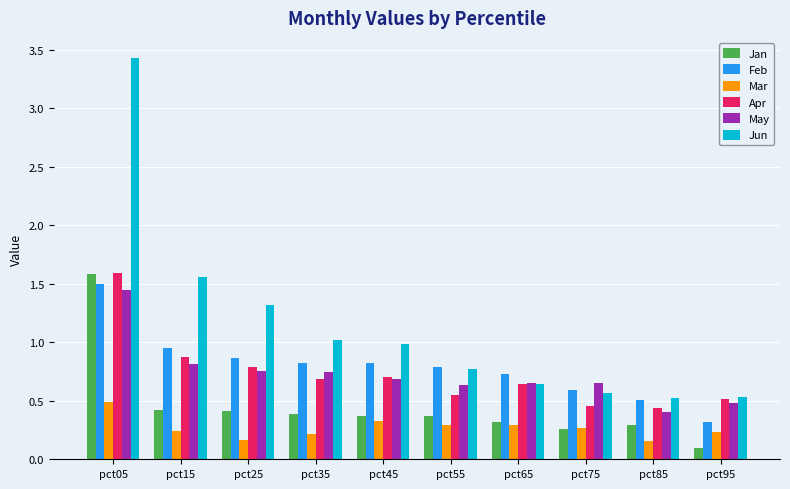

Between pct35 and pct75, which series saw the biggest shift?

Jun